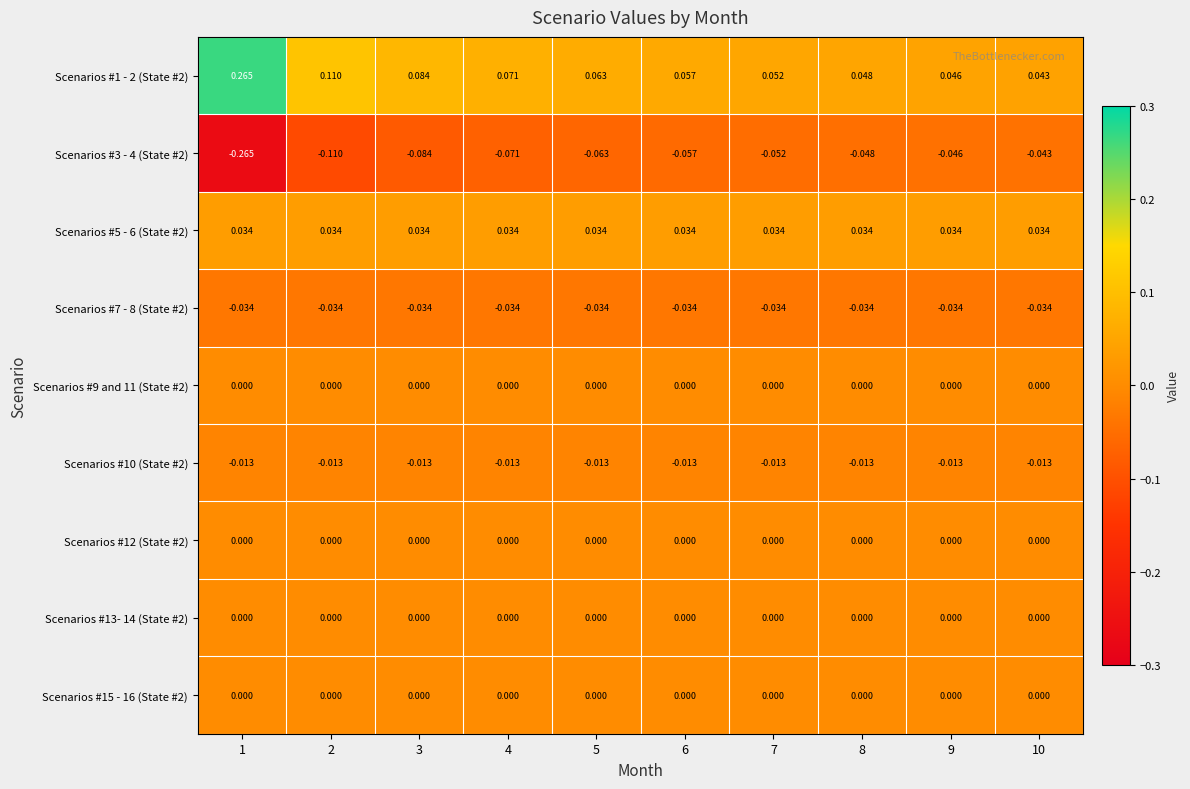

Is the value of Scenarios #5 - 6 (State #2) at 7 greater than the value of Scenarios #3 - 4 (State #2) at 9?

Yes